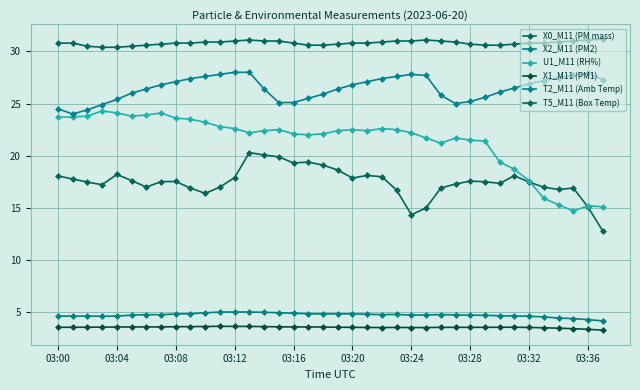

What is the greatest value displayed?

31.2